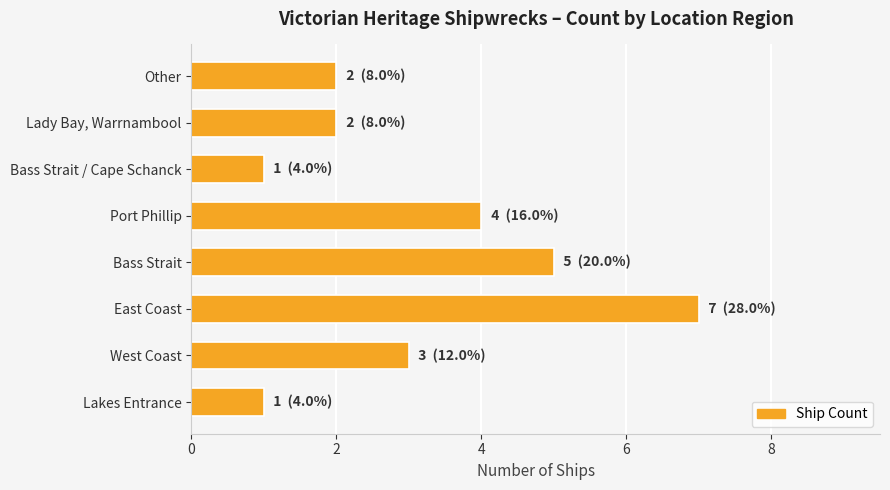

The chart shows a value of 2 at Other. True or false?

True